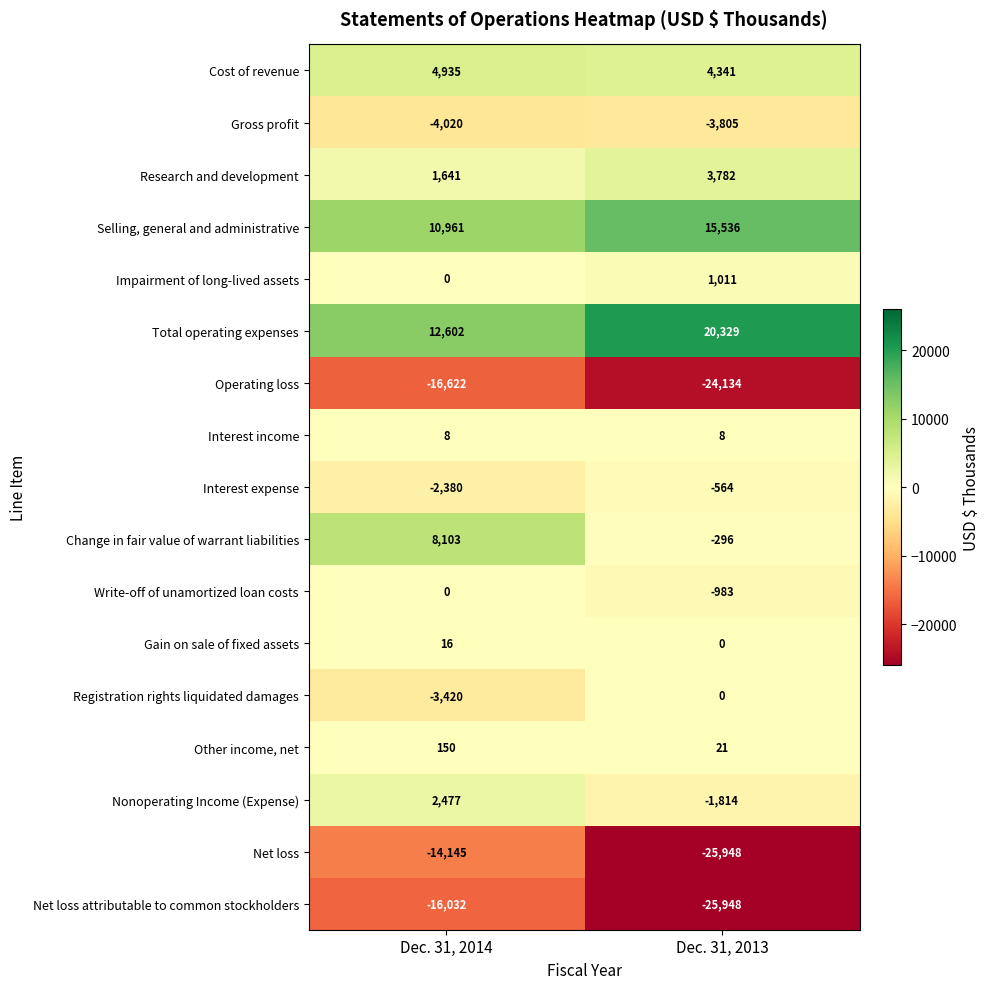

True or false: Selling, general and administrative has a value of 21816 at Dec. 31, 2013.

False